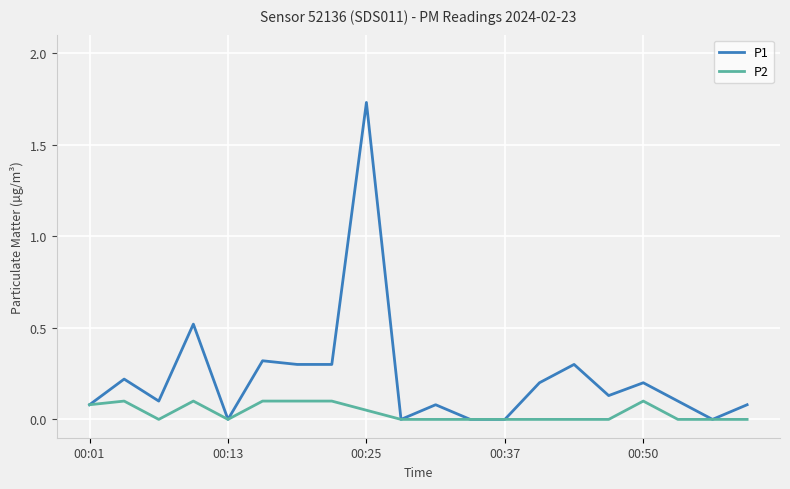

At how many categories does at least one series exceed 1?

1